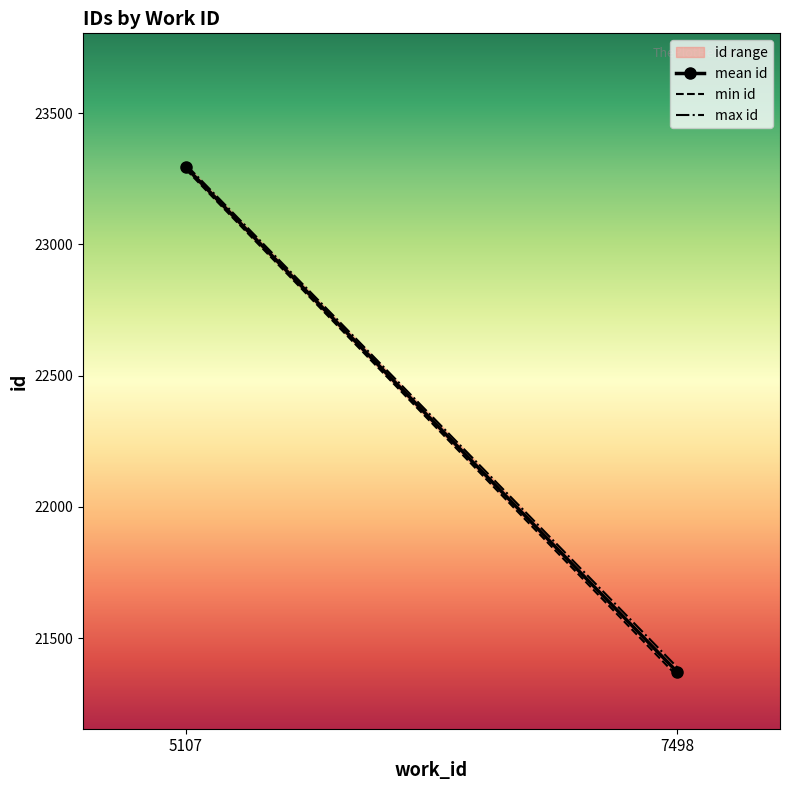

The value of min id at 5107 is 23286.0. True or false?

True